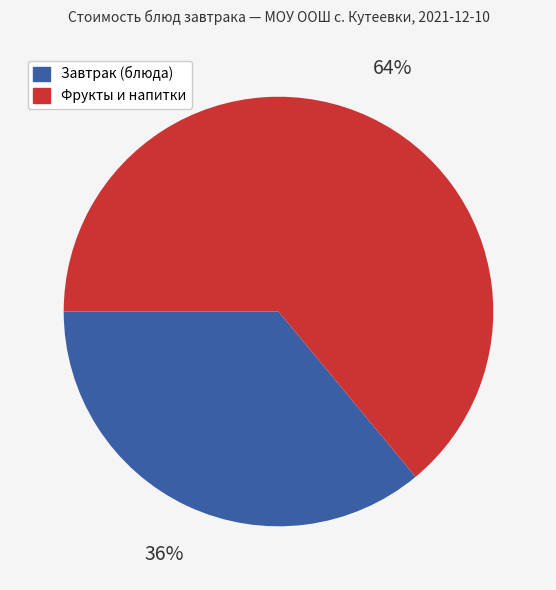

How many segments does this pie chart have?

2